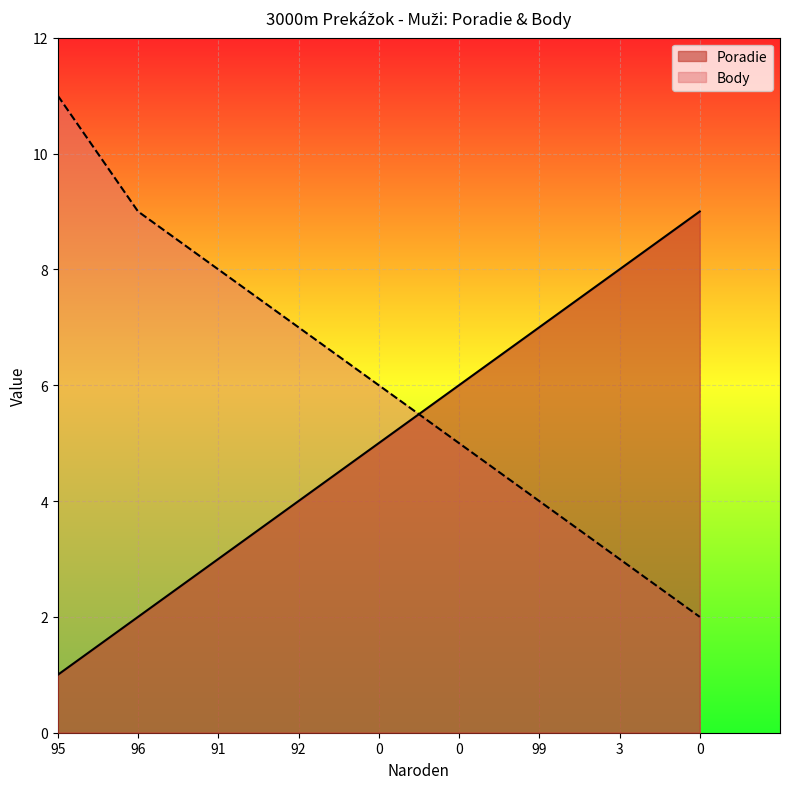

Rank the series by their maximum value, from lowest to highest.

Poradie, Body